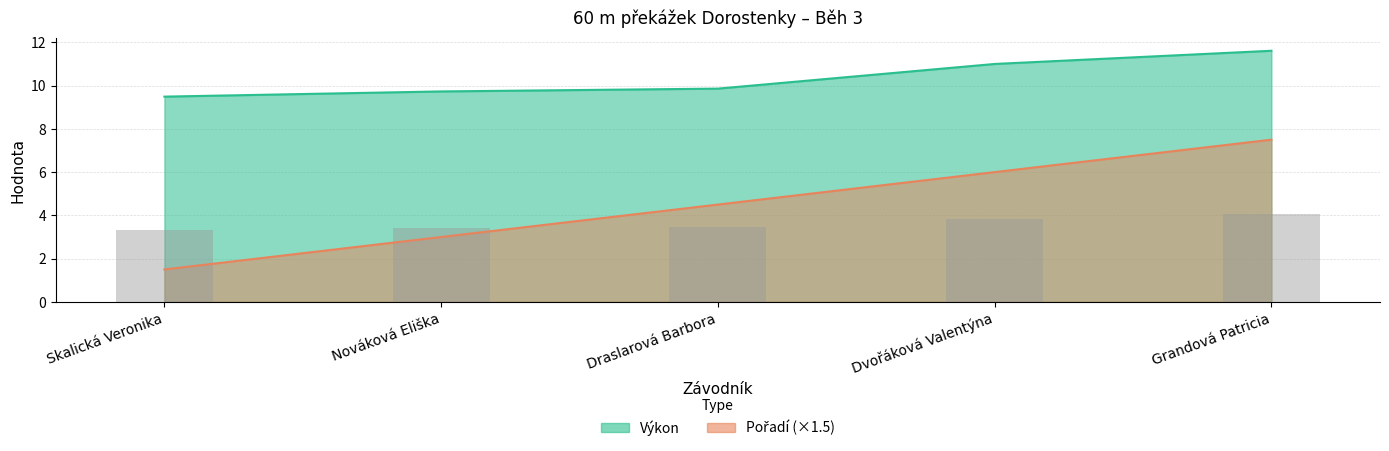

True or false: Pořadí has a value of 3.0 at Nováková Eliška.

True